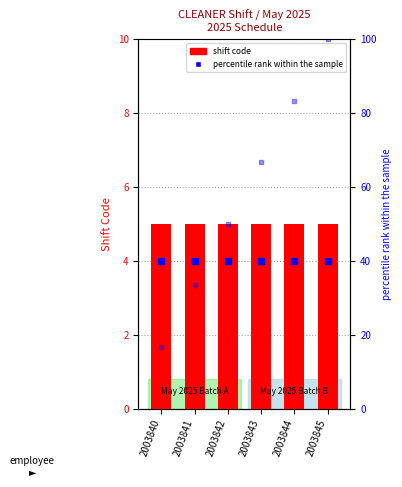

What is the total value across all series at 2003840?

25.7